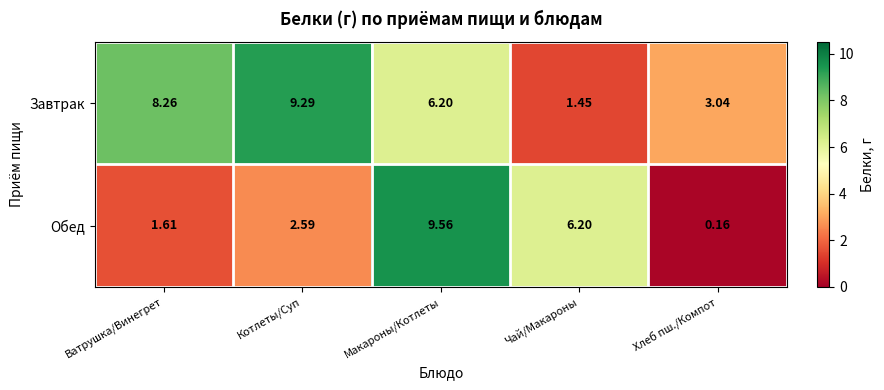

At which category is the sum across all series the highest?

Макароны/Котлеты